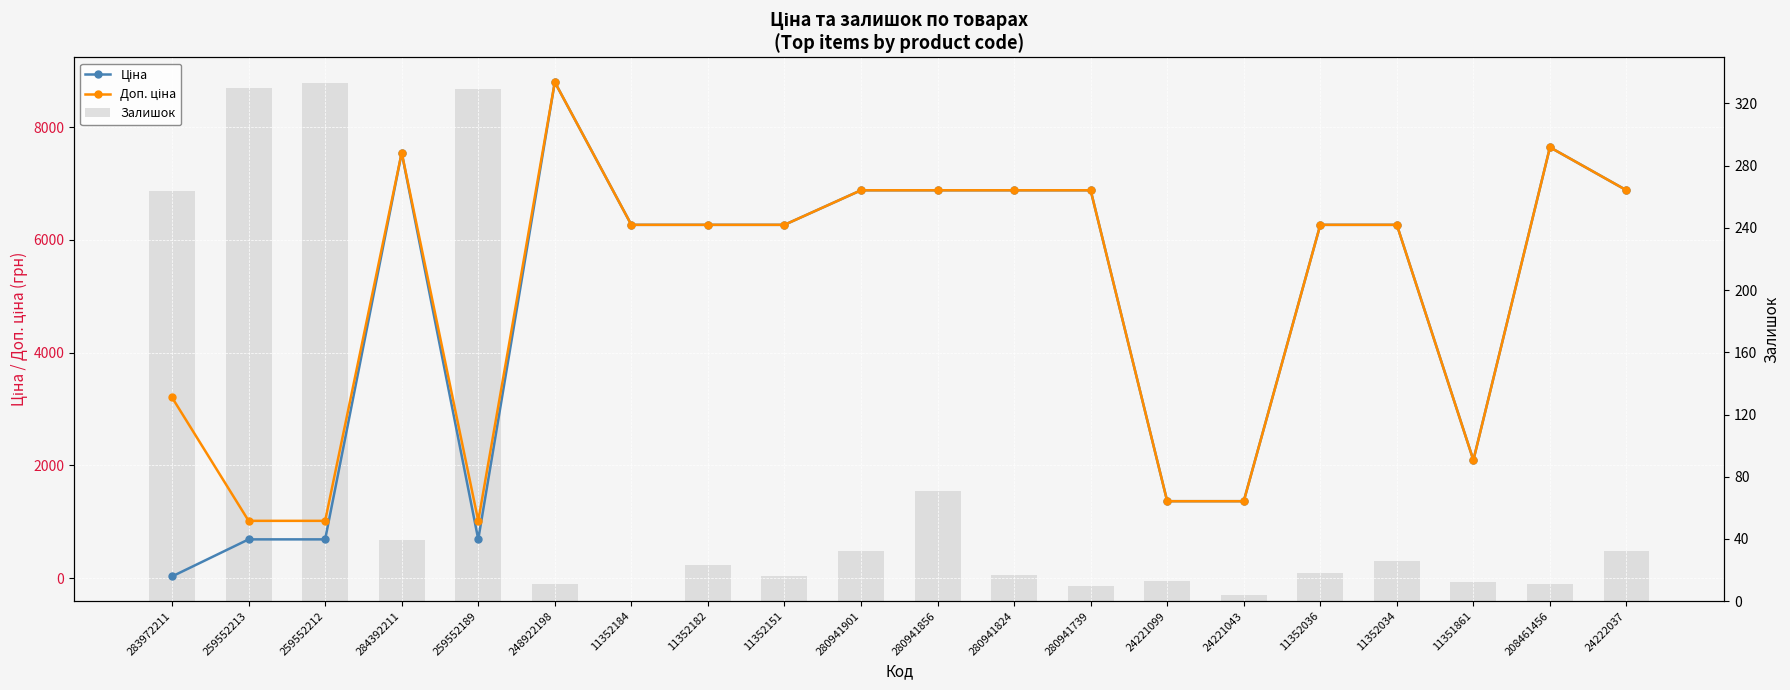

Which category has the highest value in the Залишок (bar) series?

259552212